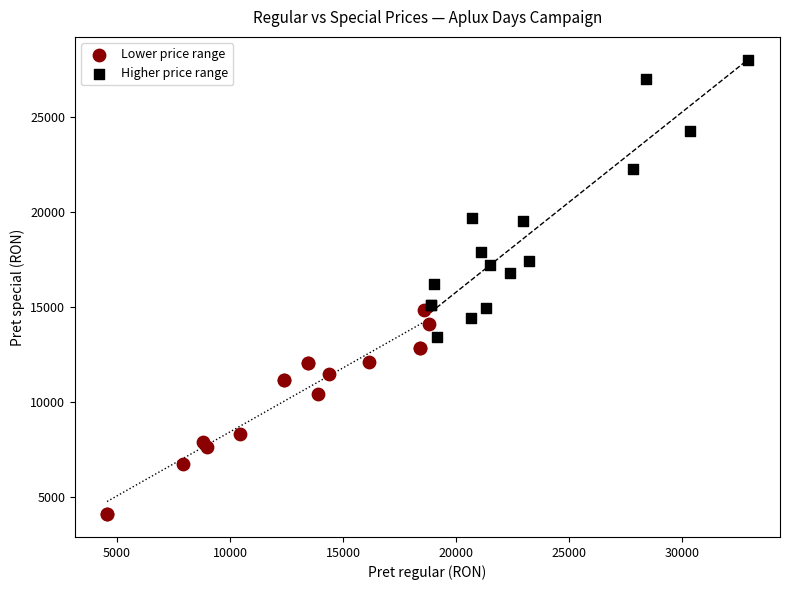

Which series contains the lowest Y value?

Lower price range